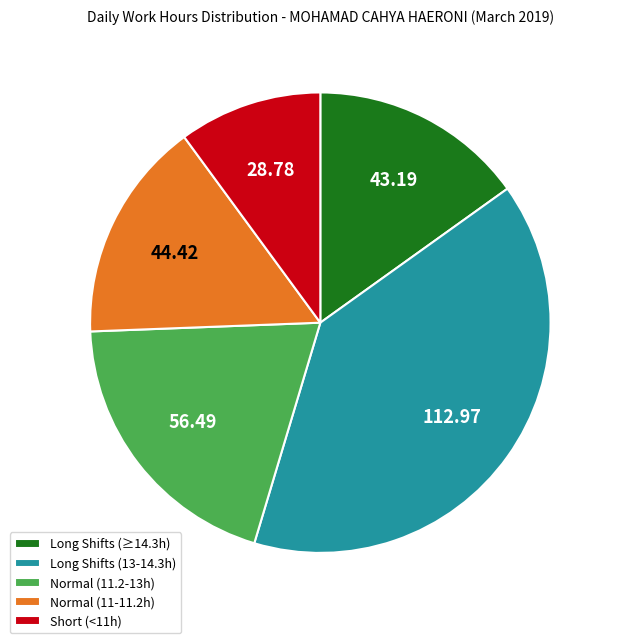

Does any single category account for the majority?

No